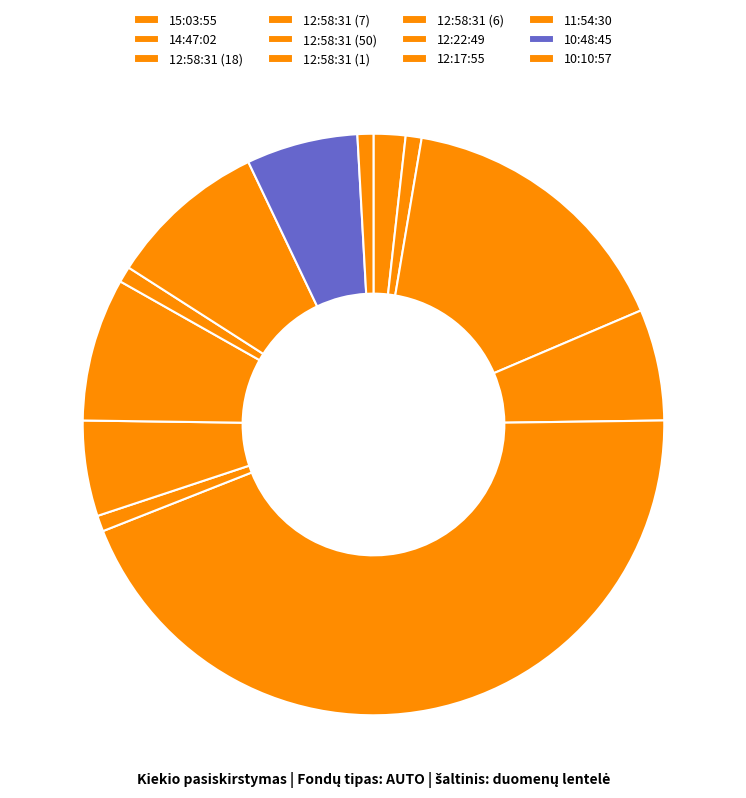

Is 15:03:55 the majority of the pie?

No